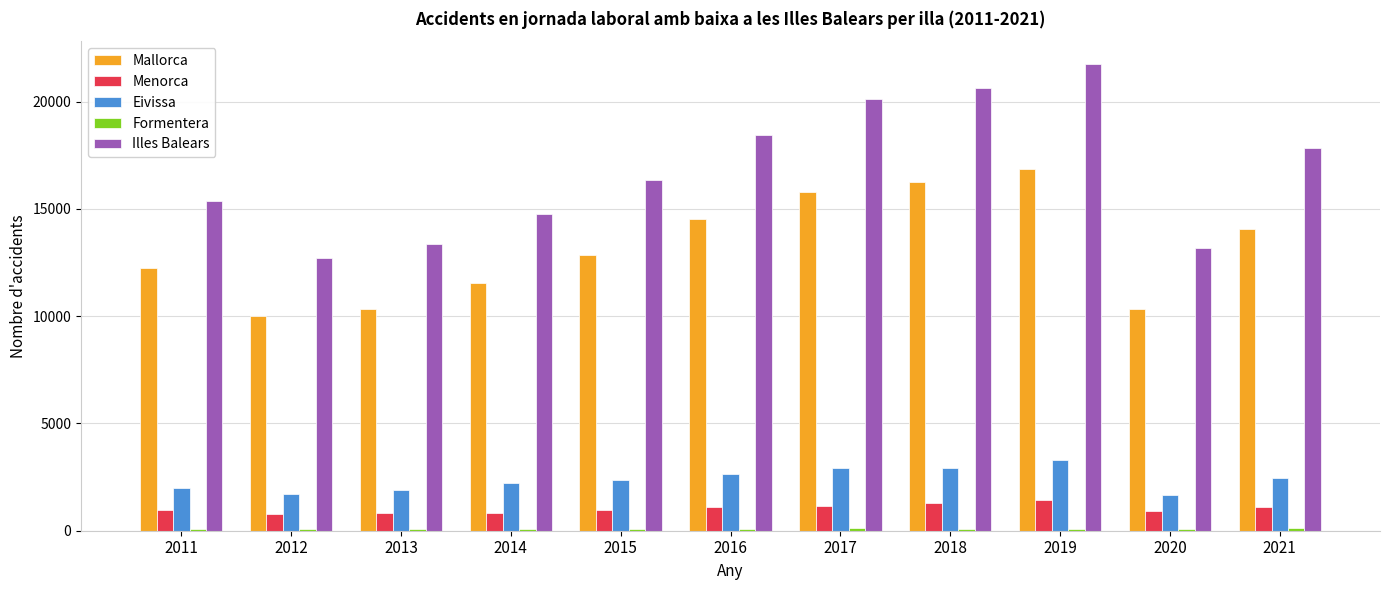

Is the value of Menorca at 2011 greater than the value of Mallorca at 2020?

No